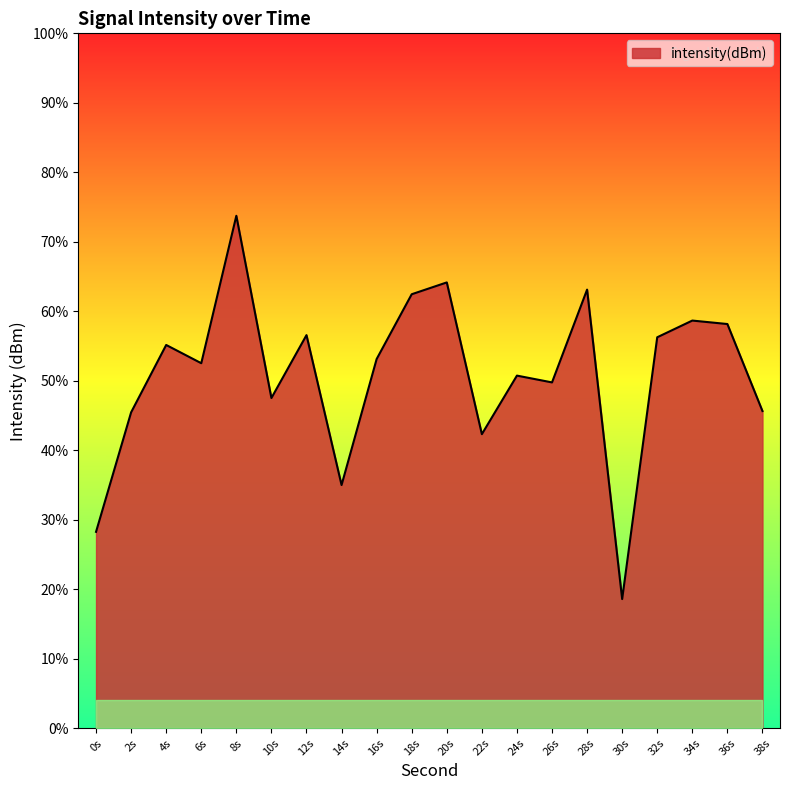

Rank the categories by value from lowest to highest.

30s, 0s, 14s, 22s, 2s, 38s, 10s, 26s, 24s, 6s, 16s, 4s, 32s, 12s, 36s, 34s, 18s, 28s, 20s, 8s